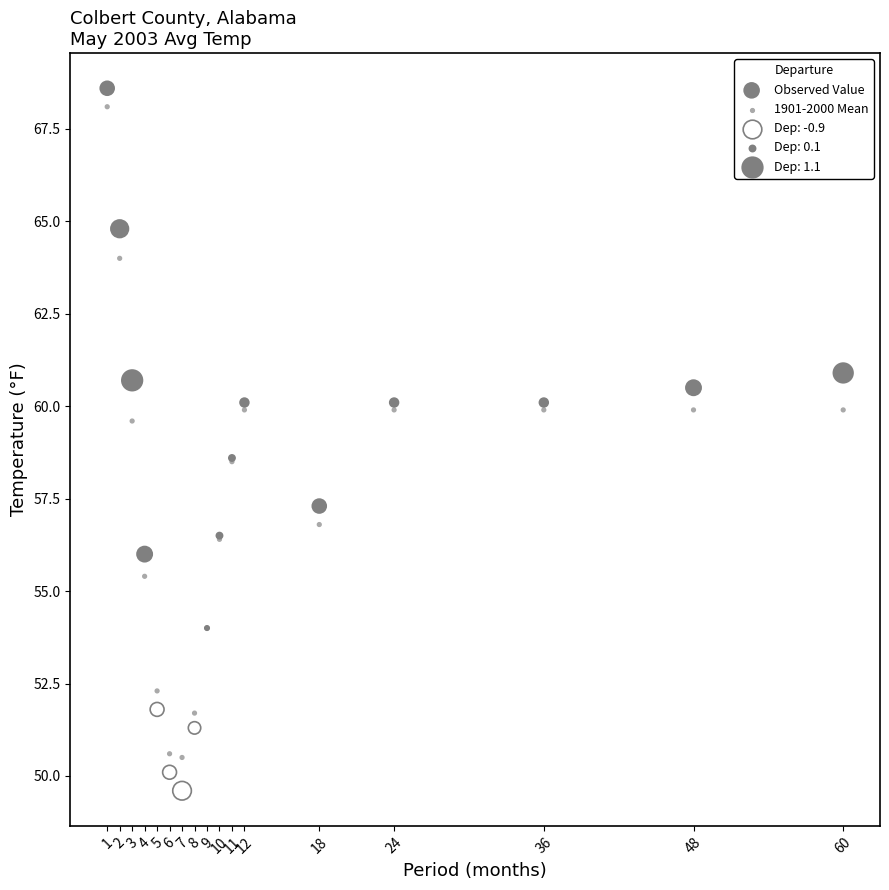

Which series reaches the minimum Y coordinate?

Observed Value